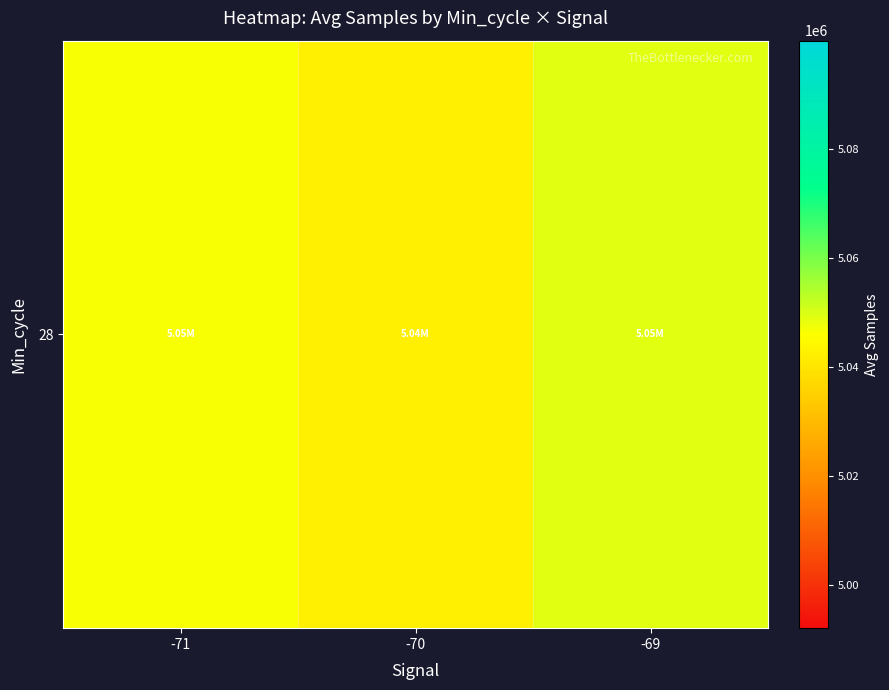

Rank the categories by value from highest to lowest.

-69, -71, -70